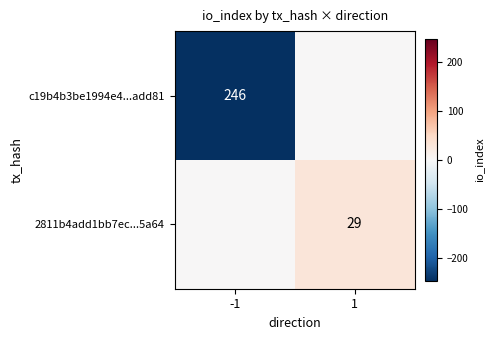

At which category is the sum across all series the highest?

1